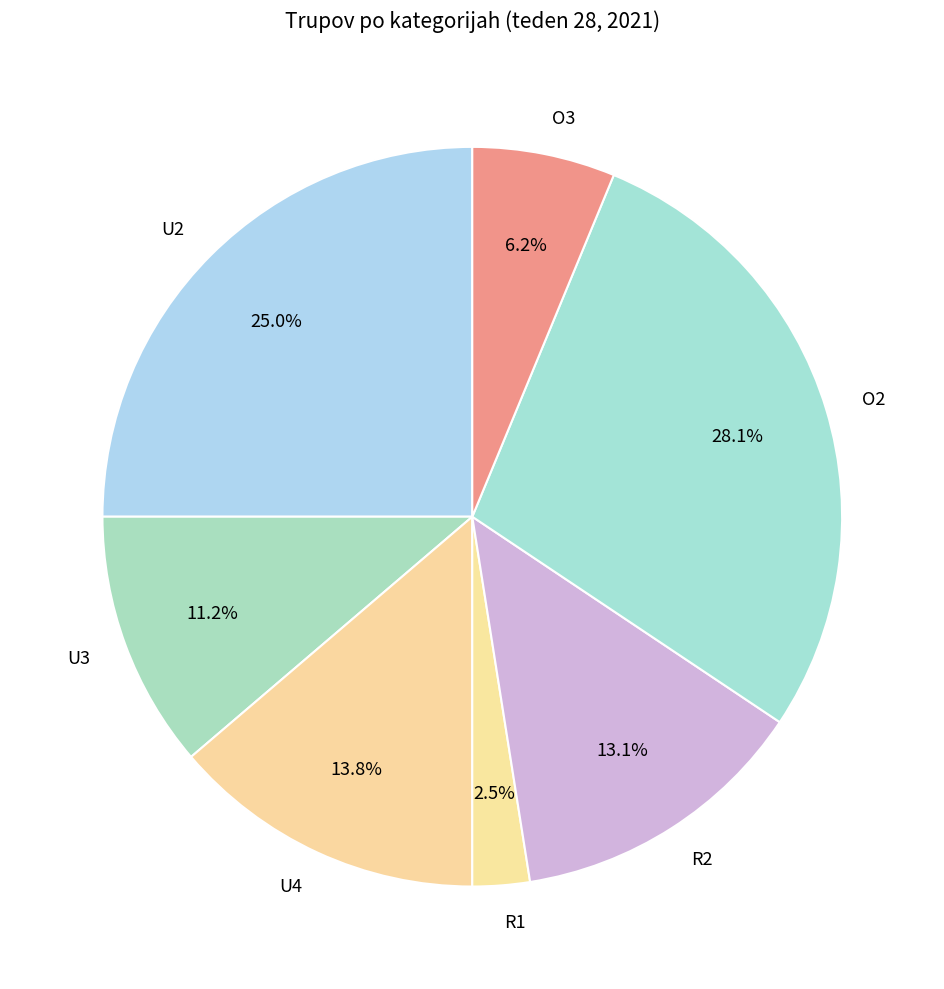

Is O3 the majority of the pie?

No